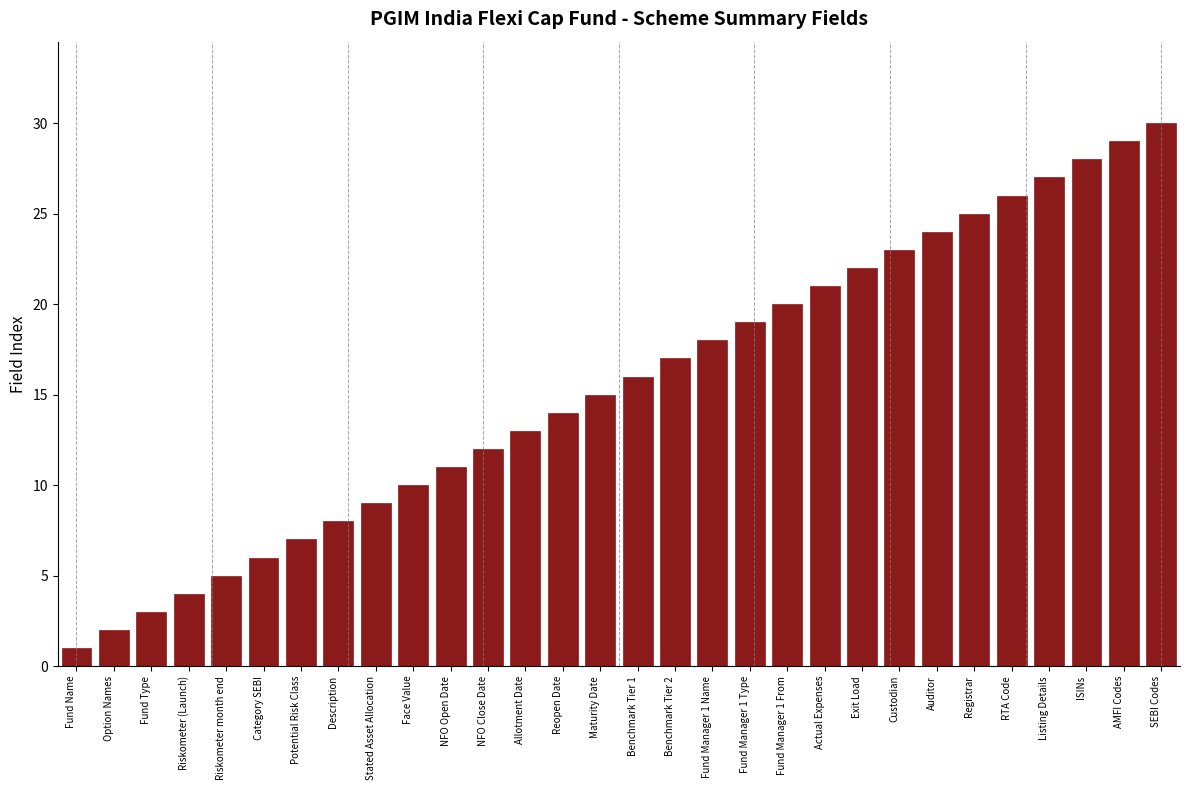

The chart shows a value of 15 at Maturity Date. True or false?

True